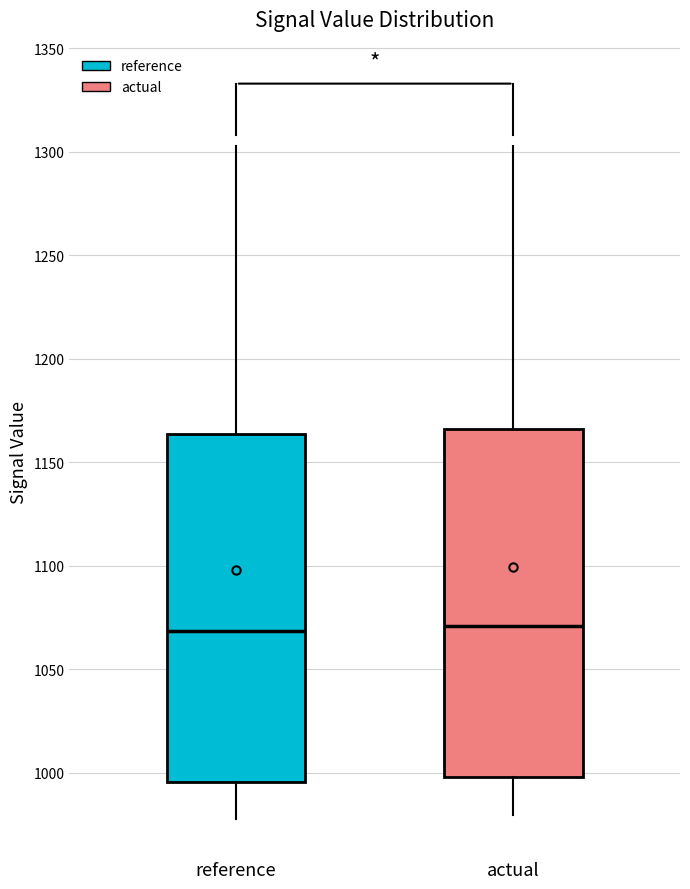

Reading left to right, read every box against the y-axis: the position of its median line, the range the box covers, and the ends of its whiskers. The values are not printed on the chart, so give them approximately, as read against the axis.

reference: median 1070, box 995 to 1165, whiskers 975 to 1305
actual: median 1070, box 1000 to 1165, whiskers 980 to 1305